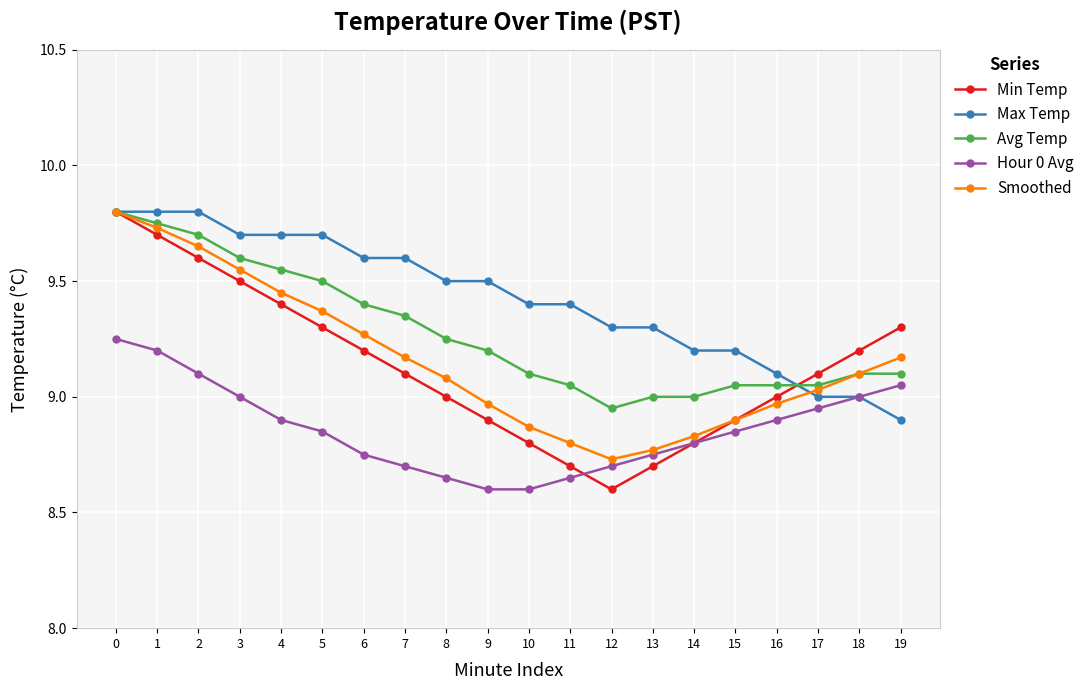

In Min Temp, how many points are lower than both neighbors (excluding endpoints)?

1